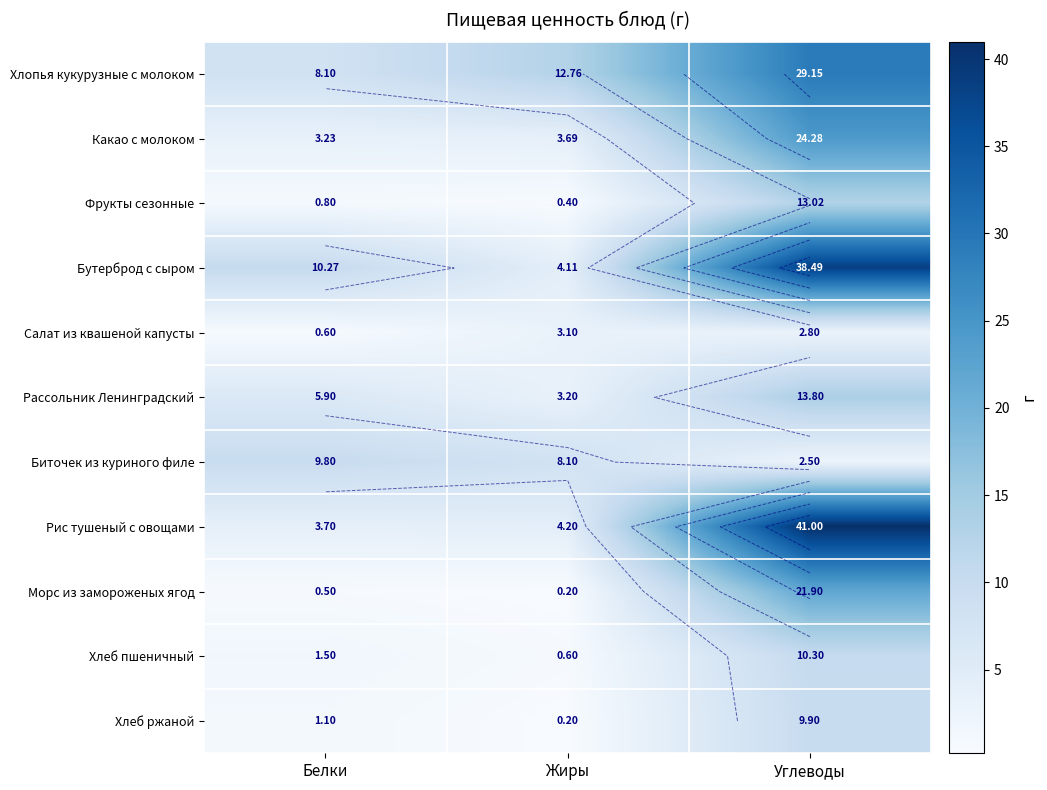

At which category is the sum across all series the highest?

Углеводы